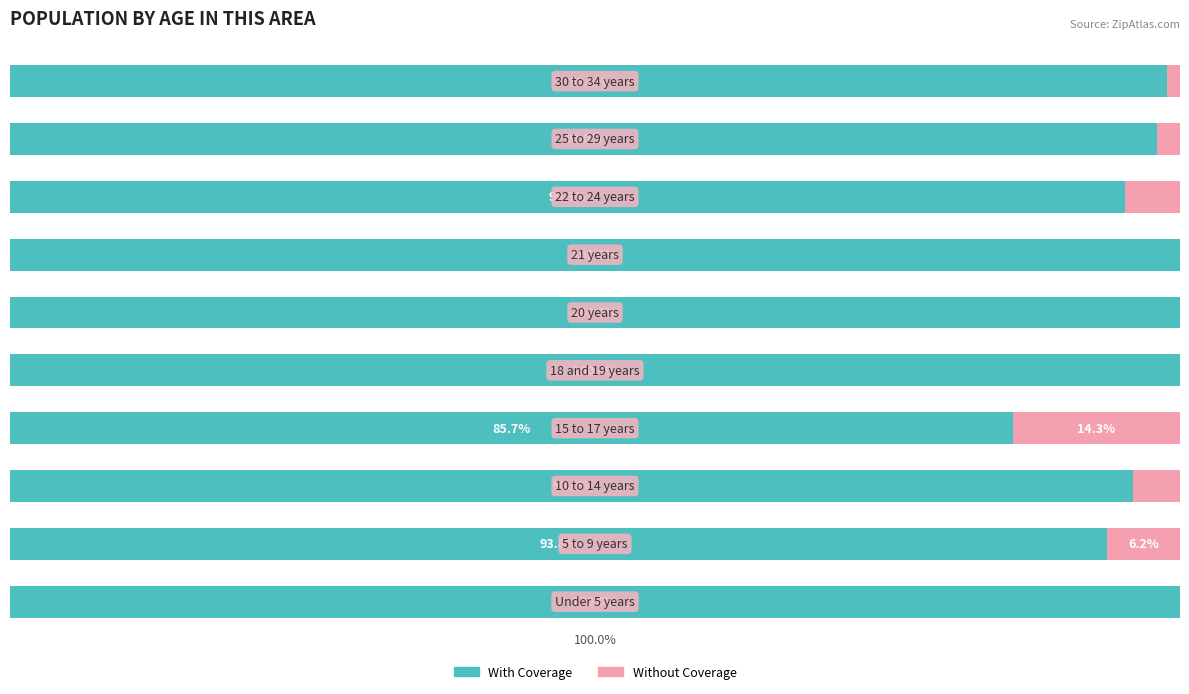

What are all the series names shown in the legend?

With Coverage, Without Coverage